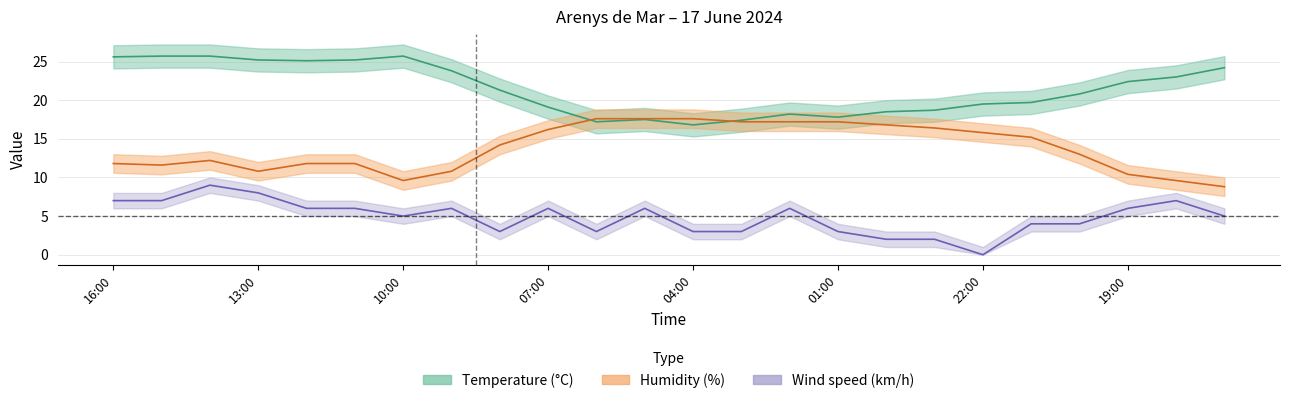

How many intersections are there between humidity and temperature?

2